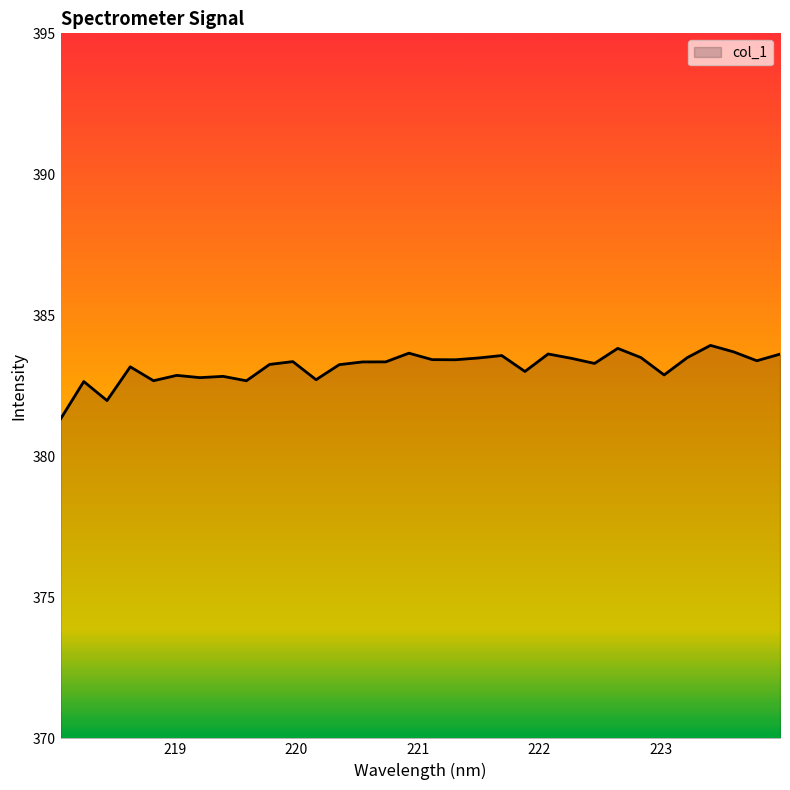

What is the difference between the maximum and minimum values?

2.6